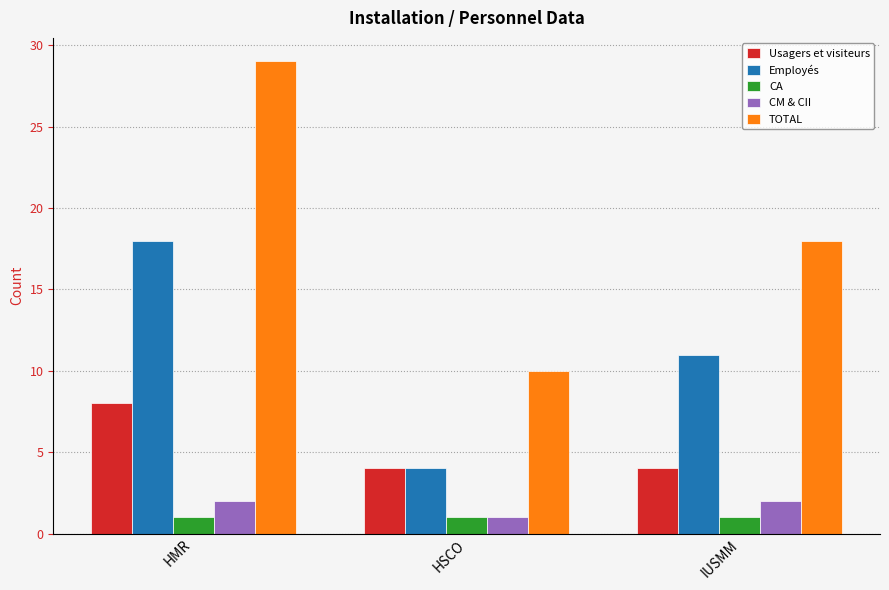

Reading left to right, what are all the values shown in this chart?

Usagers et visiteurs: 8	4	4
Employés: 18	4	11
CA: 1	1	1
CM & CII: 2	1	2
TOTAL: 29	10	18